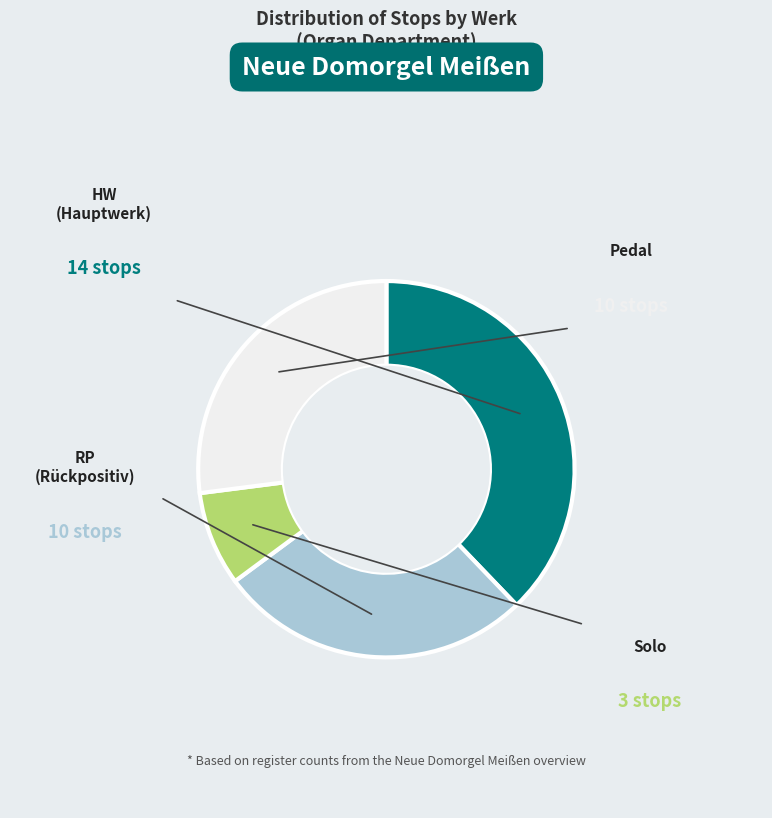

Is it true that Solo is 8% of the pie?

True